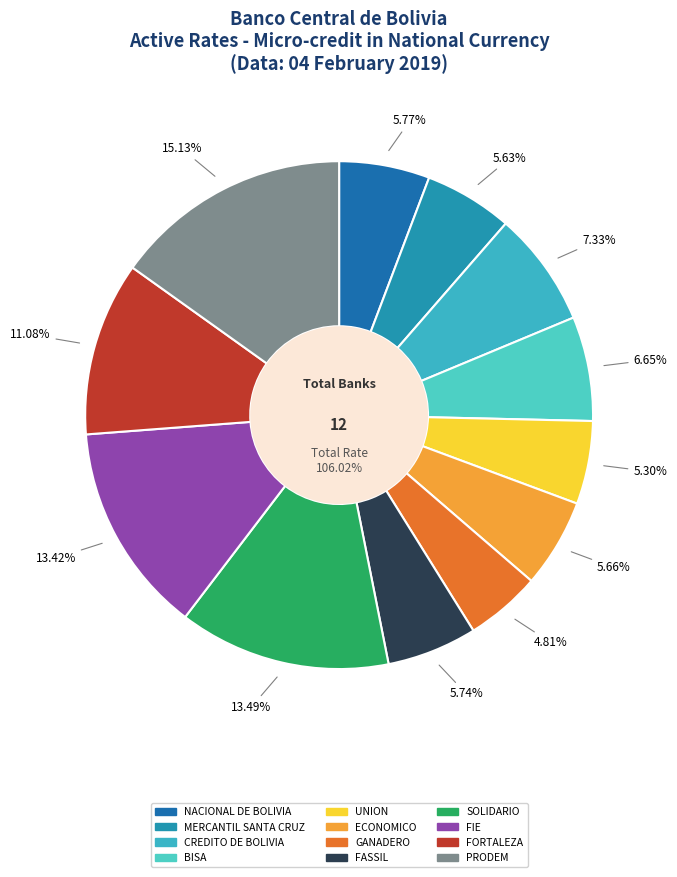

What percentage is the FORTALEZA slice, to the nearest percent?

11%